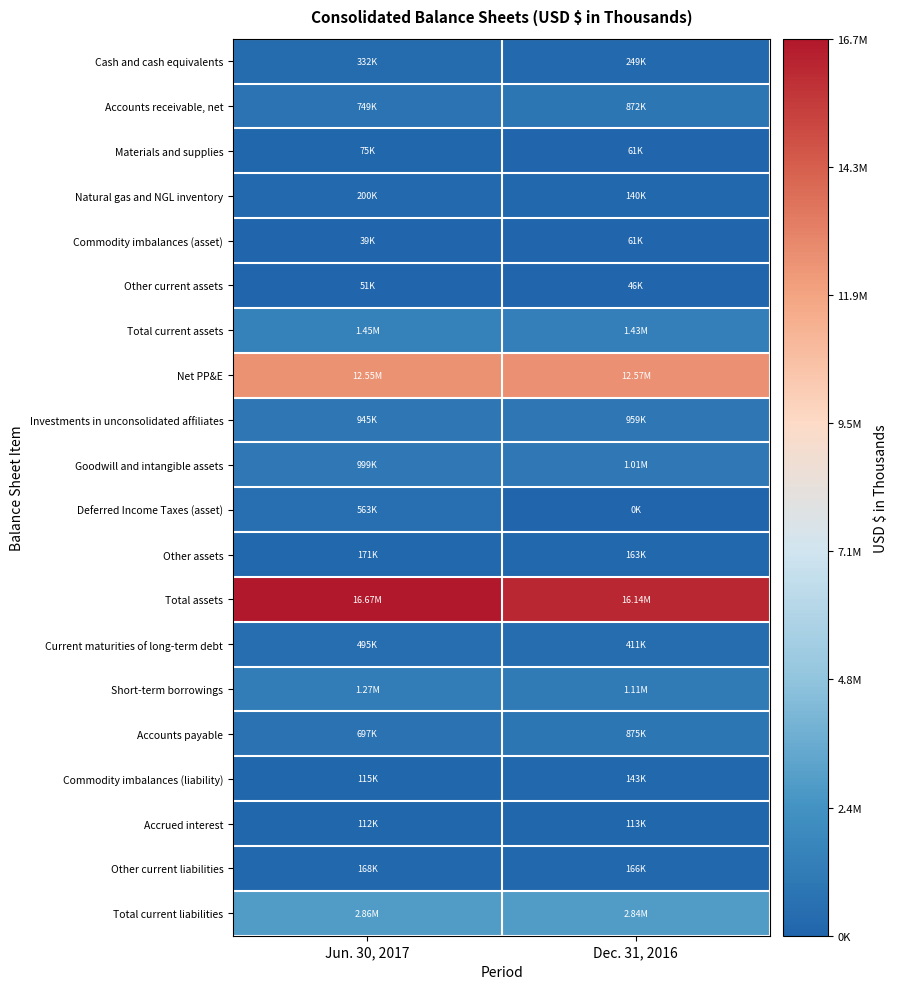

Reading right to left, list all the values displayed in this chart.

Cash and cash equivalents: Dec. 31, 2016=248875	Jun. 30, 2017=332371
Accounts receivable, net: Dec. 31, 2016=872430	Jun. 30, 2017=749345
Materials and supplies: Dec. 31, 2016=60912	Jun. 30, 2017=75172
Natural gas and NGL inventory: Dec. 31, 2016=140034	Jun. 30, 2017=200133
Commodity imbalances (asset): Dec. 31, 2016=60896	Jun. 30, 2017=39325
Other current assets: Dec. 31, 2016=45986	Jun. 30, 2017=51465
Total current assets: Dec. 31, 2016=1429684	Jun. 30, 2017=1447811
Net PP&E: Dec. 31, 2016=12571403	Jun. 30, 2017=12546992
Investments in unconsolidated affiliates: Dec. 31, 2016=958807	Jun. 30, 2017=944562
Goodwill and intangible assets: Dec. 31, 2016=1005359	Jun. 30, 2017=999409
Deferred Income Taxes (asset): Dec. 31, 2016=0	Jun. 30, 2017=563364
Other assets: Dec. 31, 2016=162998	Jun. 30, 2017=170785
Total assets: Dec. 31, 2016=16138751	Jun. 30, 2017=16672923
Current maturities of long-term debt: Dec. 31, 2016=410650	Jun. 30, 2017=494703
Short-term borrowings: Dec. 31, 2016=1110277	Jun. 30, 2017=1274407
Accounts payable: Dec. 31, 2016=874731	Jun. 30, 2017=696834
Commodity imbalances (liability): Dec. 31, 2016=142646	Jun. 30, 2017=114941
Accrued interest: Dec. 31, 2016=112514	Jun. 30, 2017=111697
Other current liabilities: Dec. 31, 2016=166042	Jun. 30, 2017=167937
Total current liabilities: Dec. 31, 2016=2836701	Jun. 30, 2017=2860519